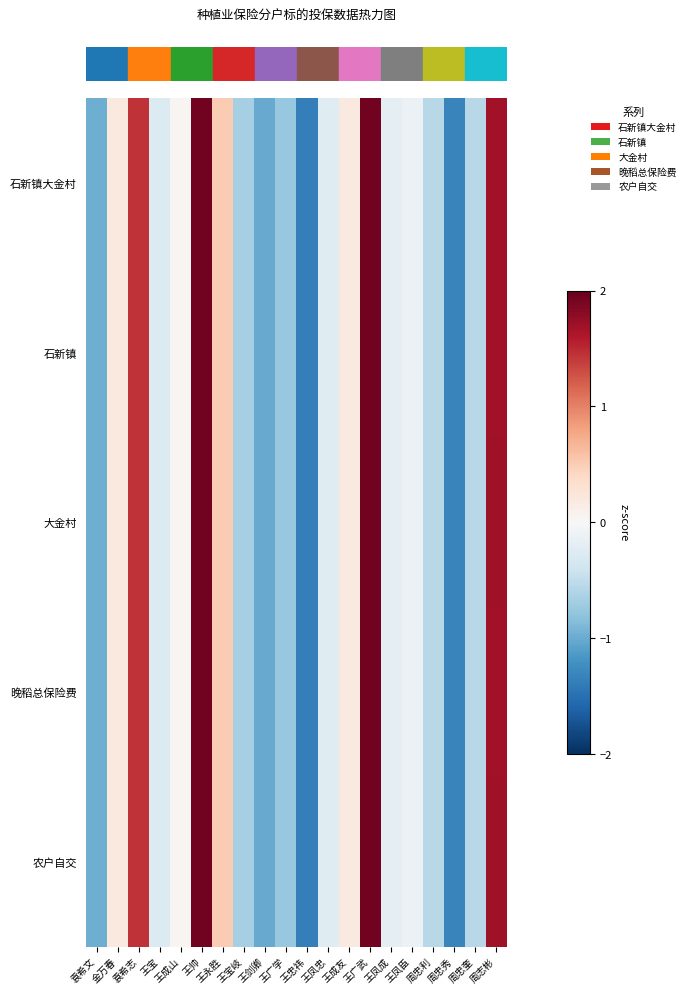

Count the number of categories in the chart.

20